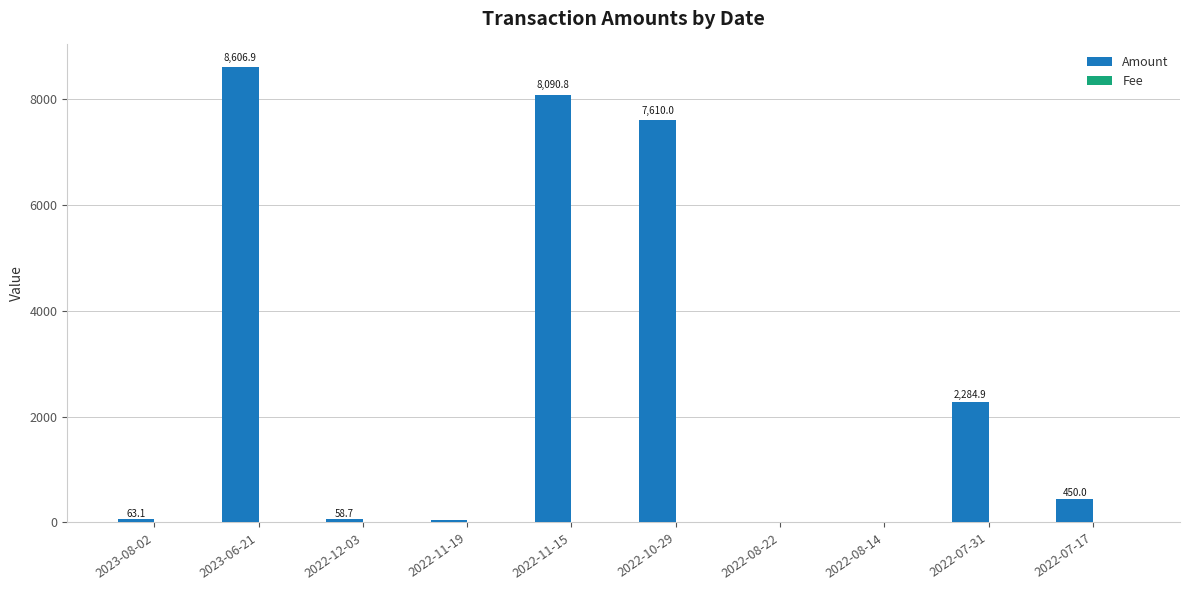

Between 2022-12-03 and 2022-11-15, which series saw the biggest shift?

Amount